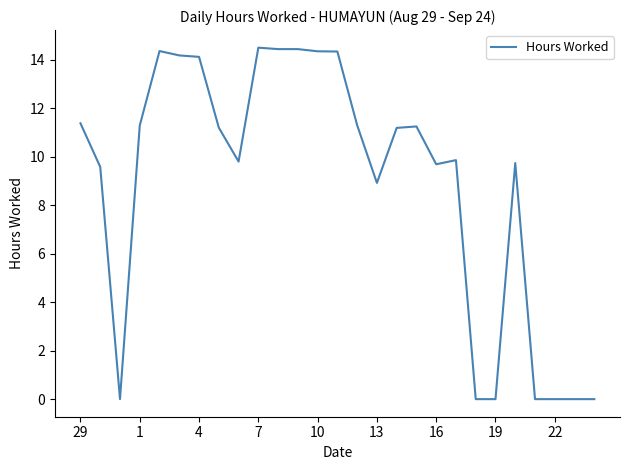

What is the difference between the maximum and minimum values?

14.5